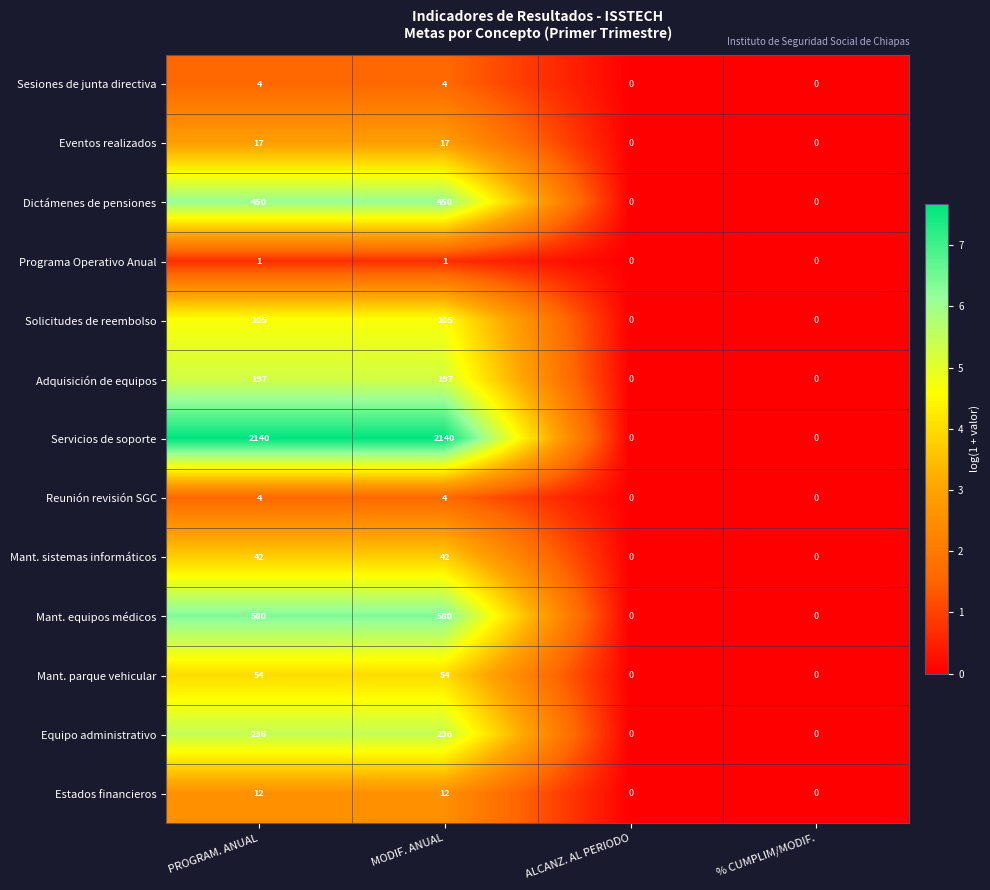

Which series has the widest spread of values?

Servicios de soporte